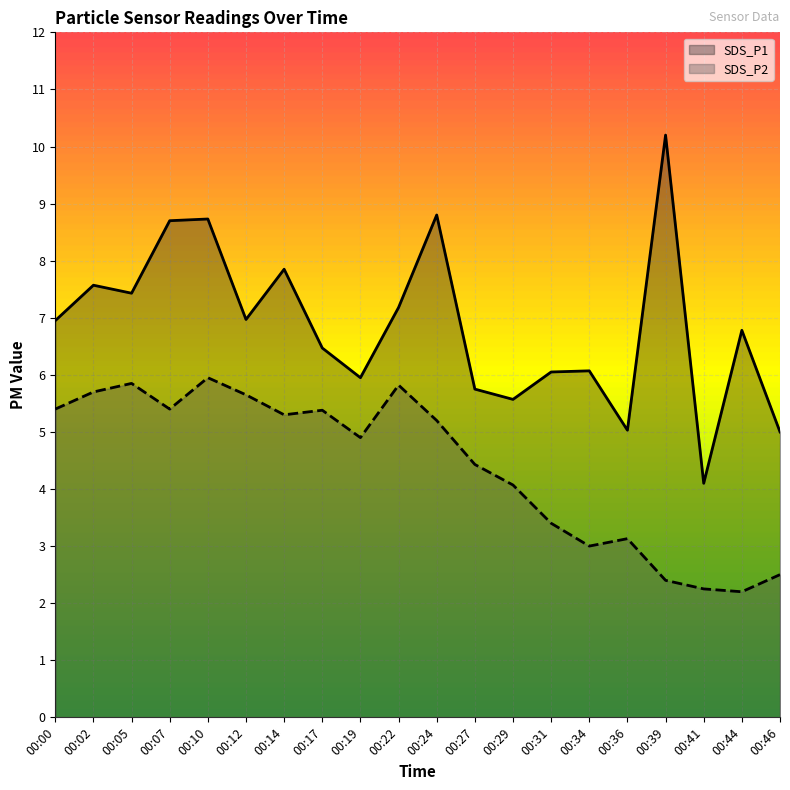

The SDS_P1 series shows 3.7 at 00:29. True or false?

False